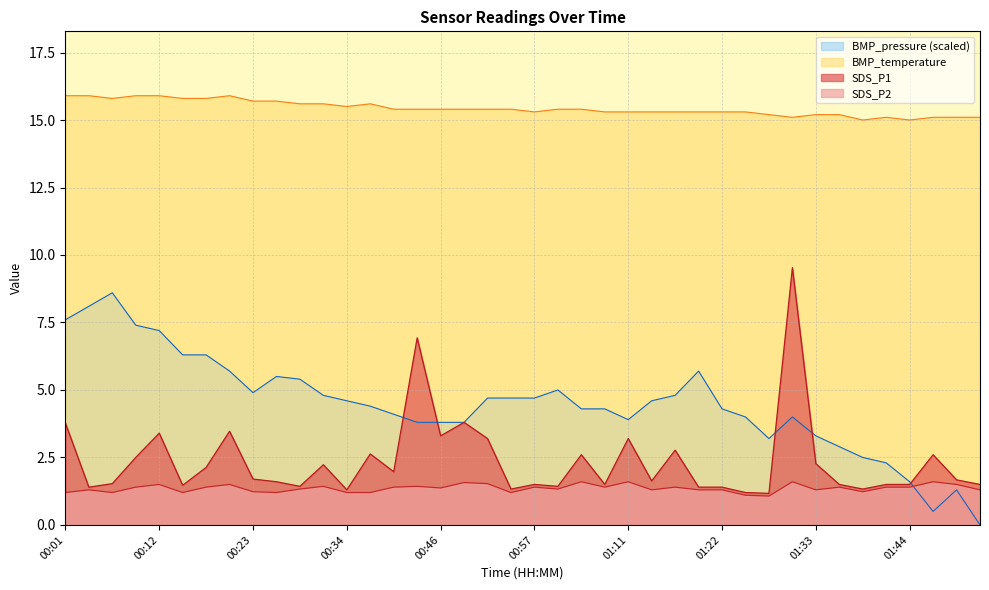

True or false: SDS_P1 and SDS_P2 intersect in this chart.

False